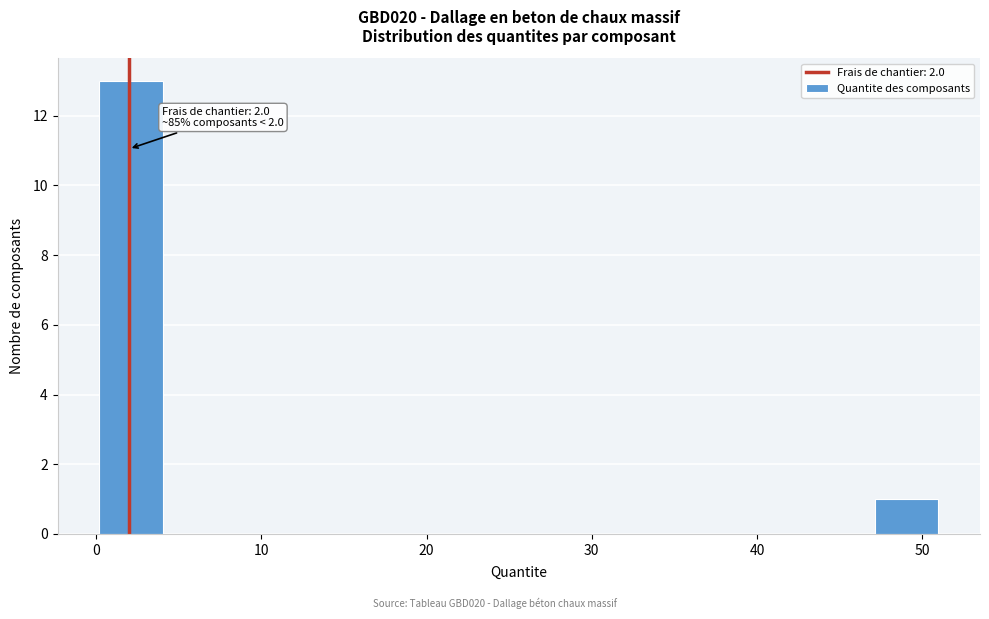

Which range on the x-axis has the tallest bar?

0 to 4